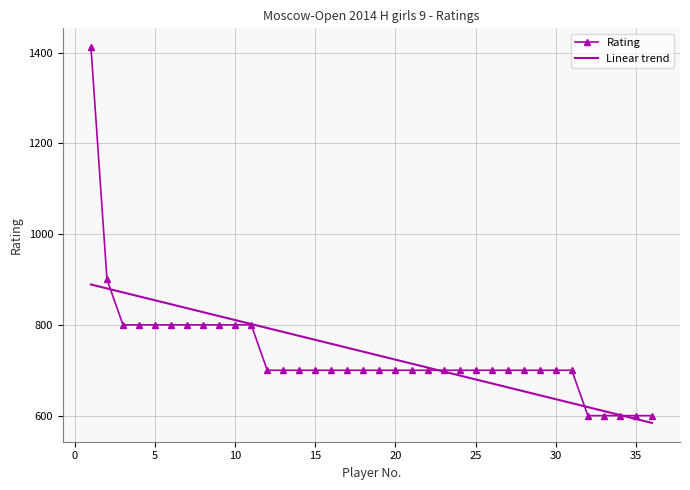

What is the maximum value shown in the chart?

1412.0